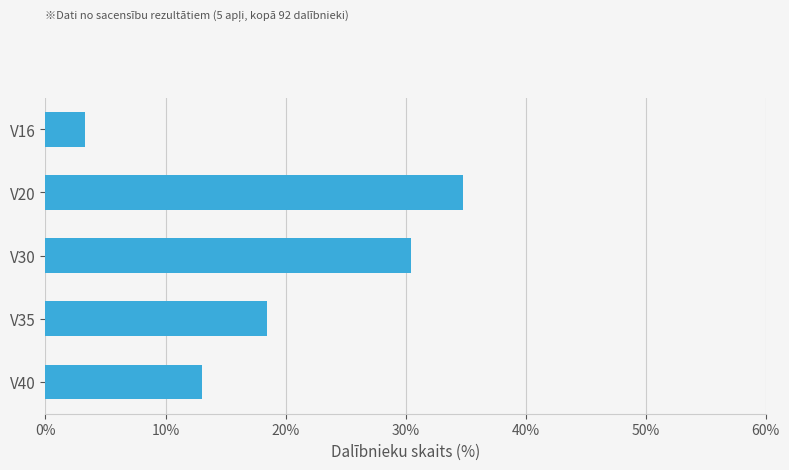

What is the change in value from V20 to V30?

-4.3